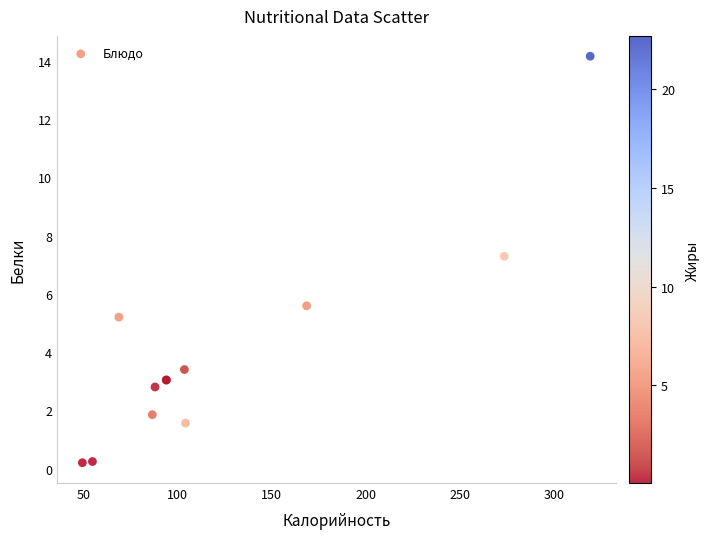

What Y value in the scatter plot is closest to 7?

7.3